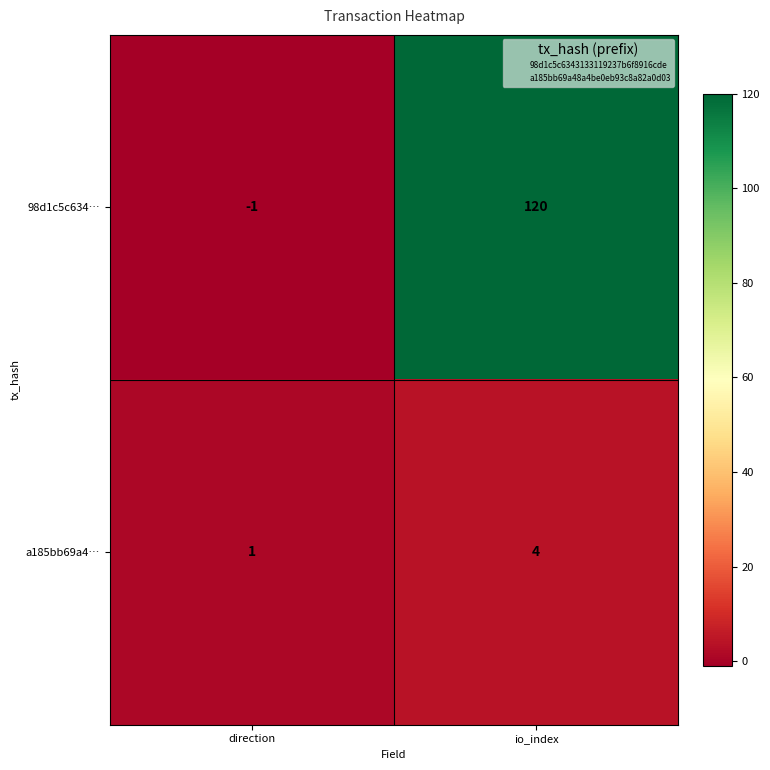

Which category has the lowest value across all series?

direction